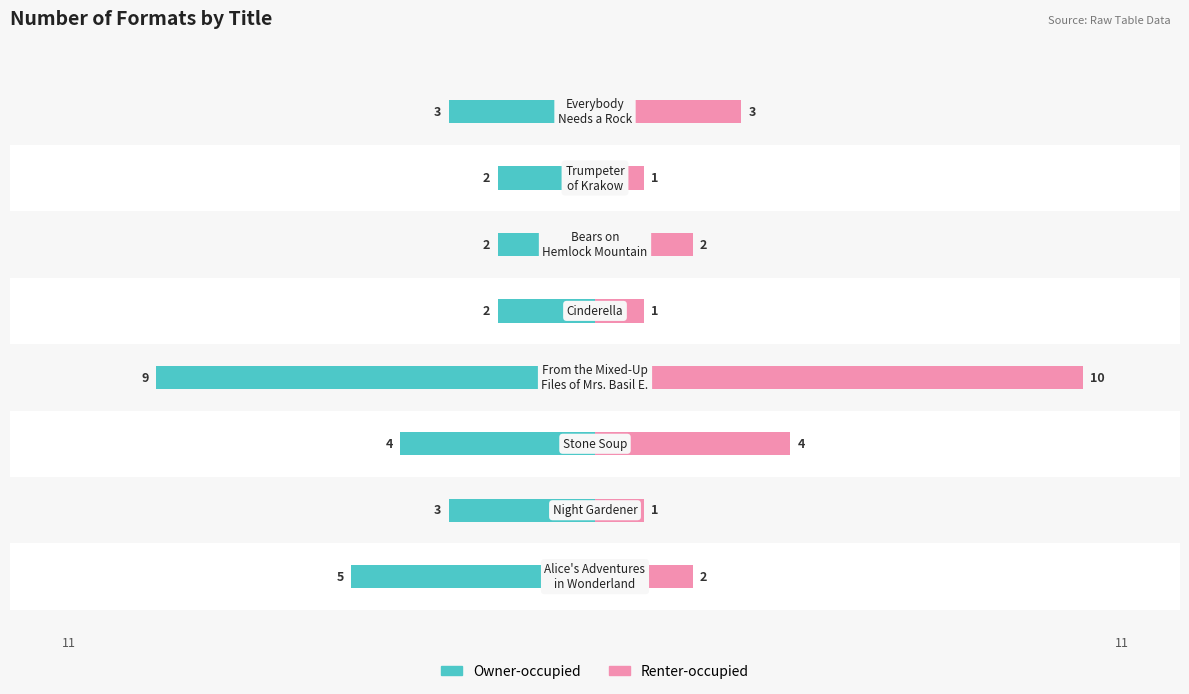

Which series changed the most between 4 and 7?

Renter-occupied